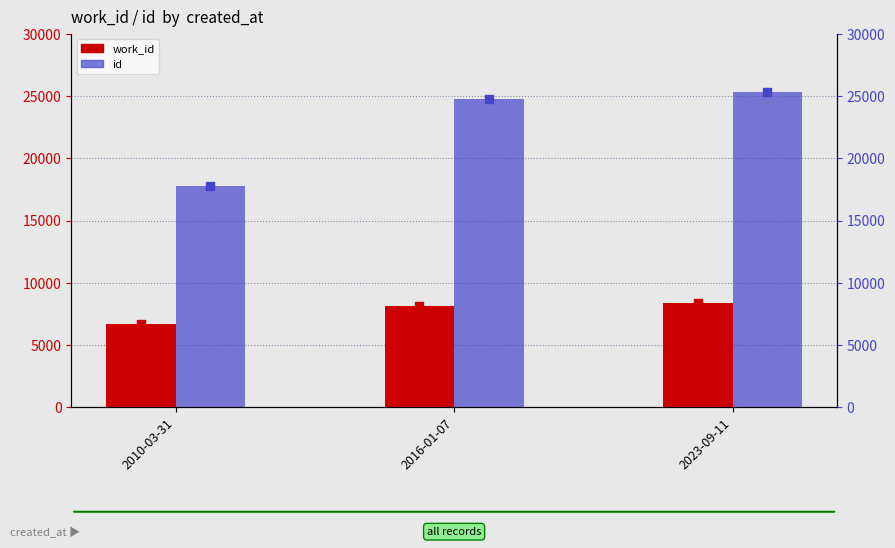

What is the average value of the work_id series?

7725